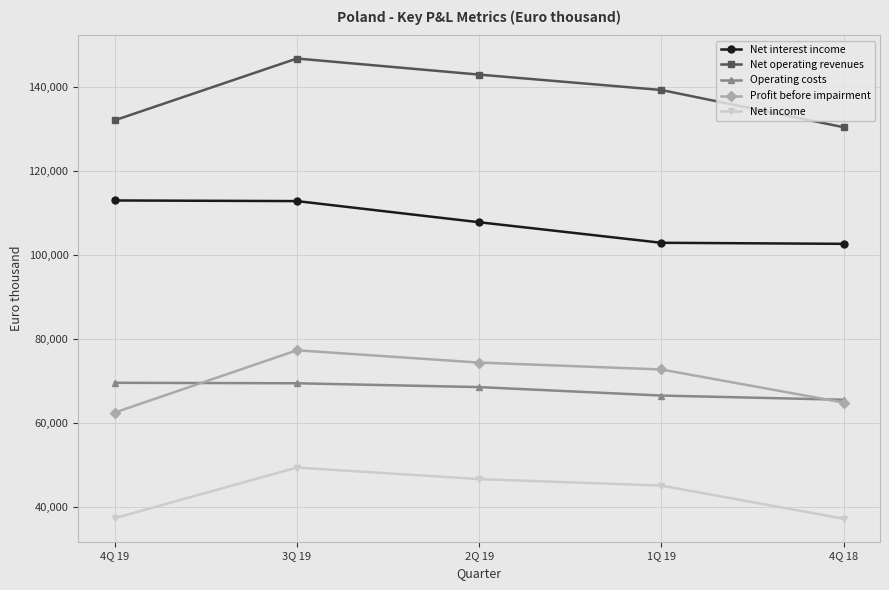

True or false: Net interest income has a value of 50170 at 2Q 19.

False